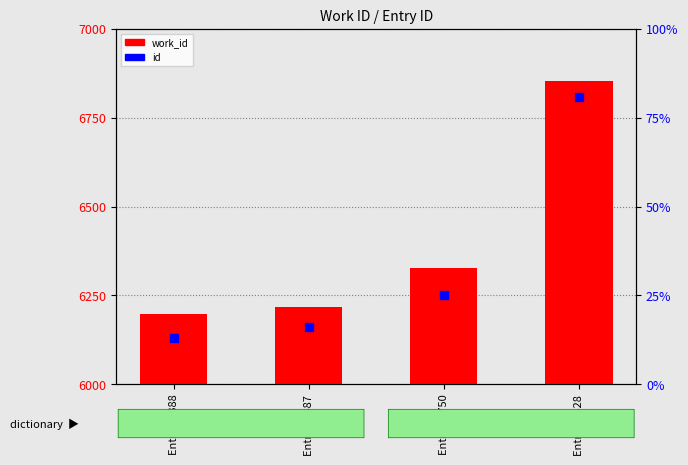

Which series has the largest total across all categories?

id